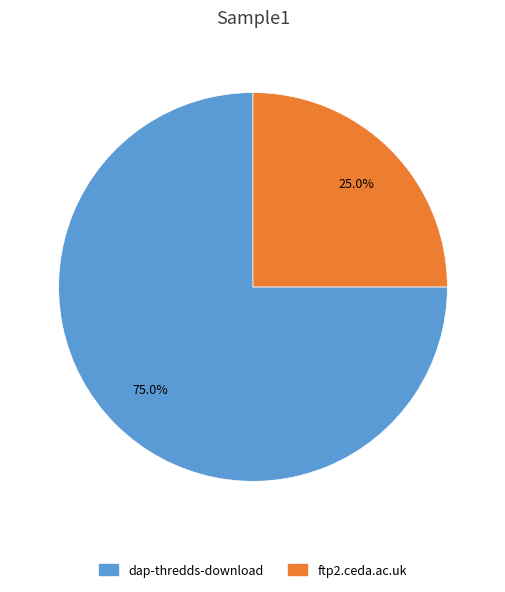

The dap-thredds-download slice represents 75% of the pie. True or false?

True